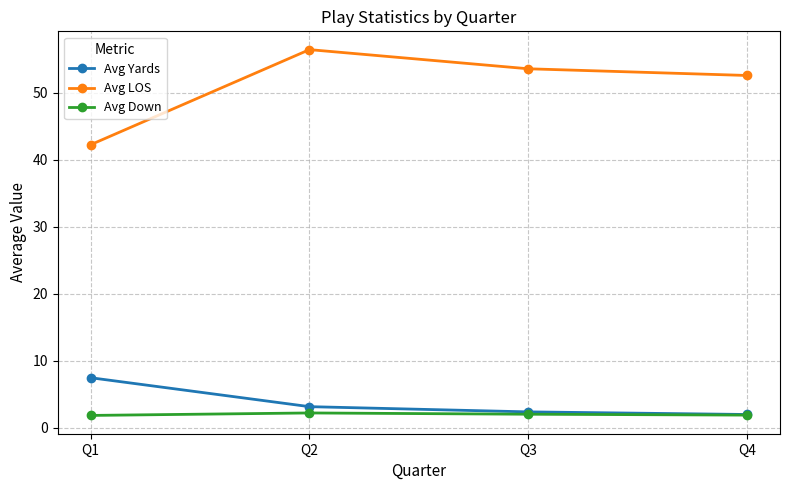

What is the spread (max minus min) of values at Q1?

40.4